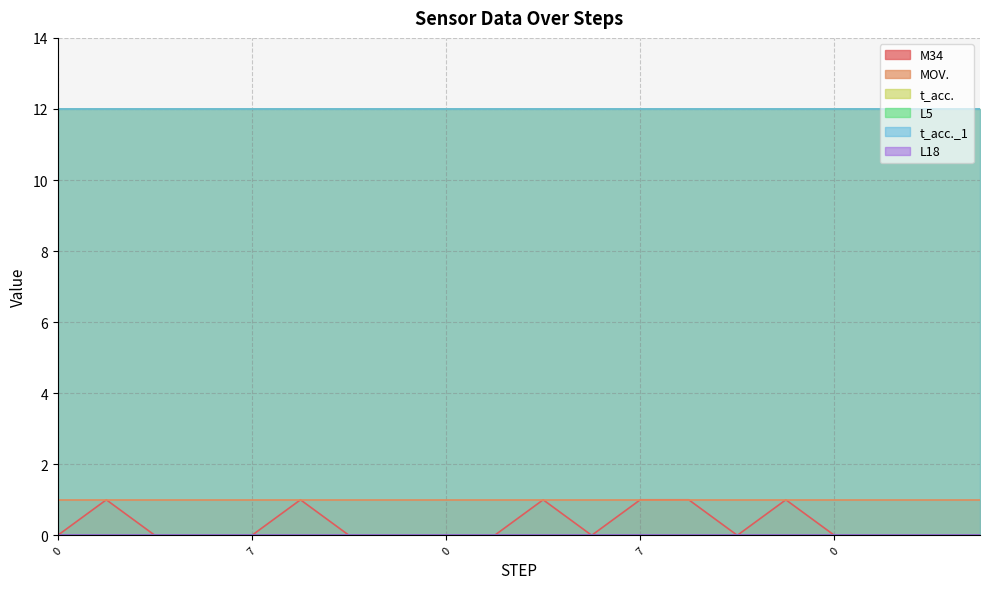

The value of MOV. at 4 is 1. True or false?

True